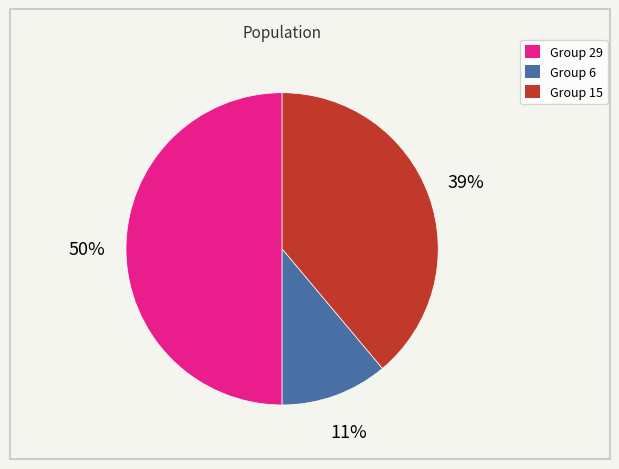

To the nearest percent, what is the difference between the largest and smallest slice percentages?

39%